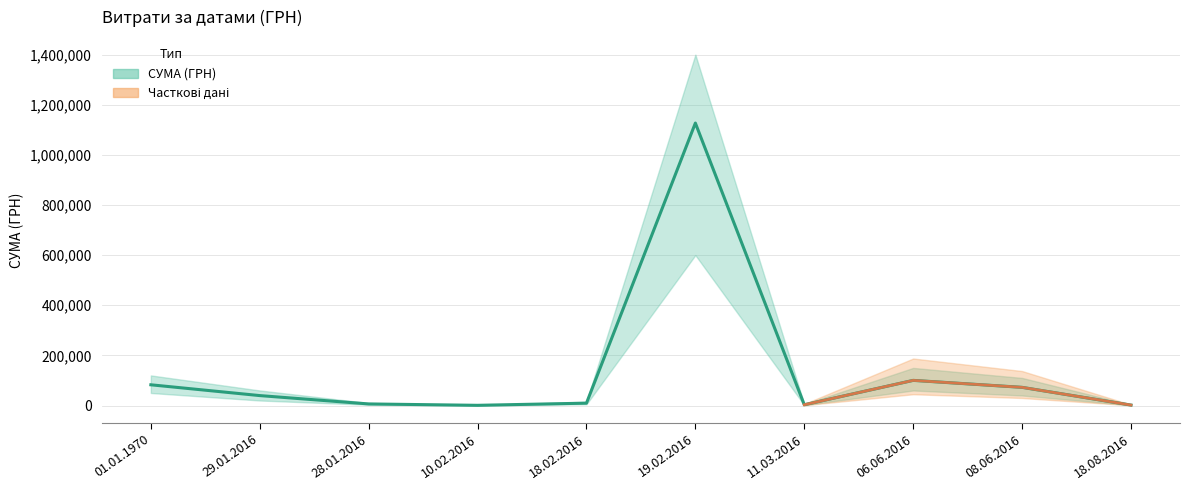

Where does the data first go above 39575?

01.01.1970